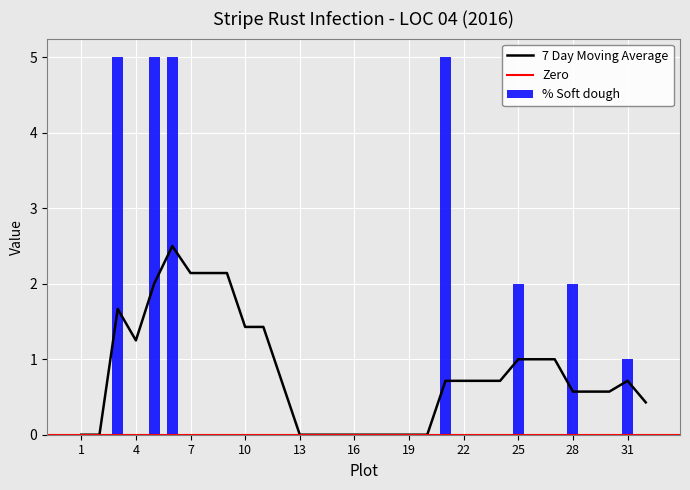

The 7 Day Moving Average series shows 1.0 at 25. True or false?

True